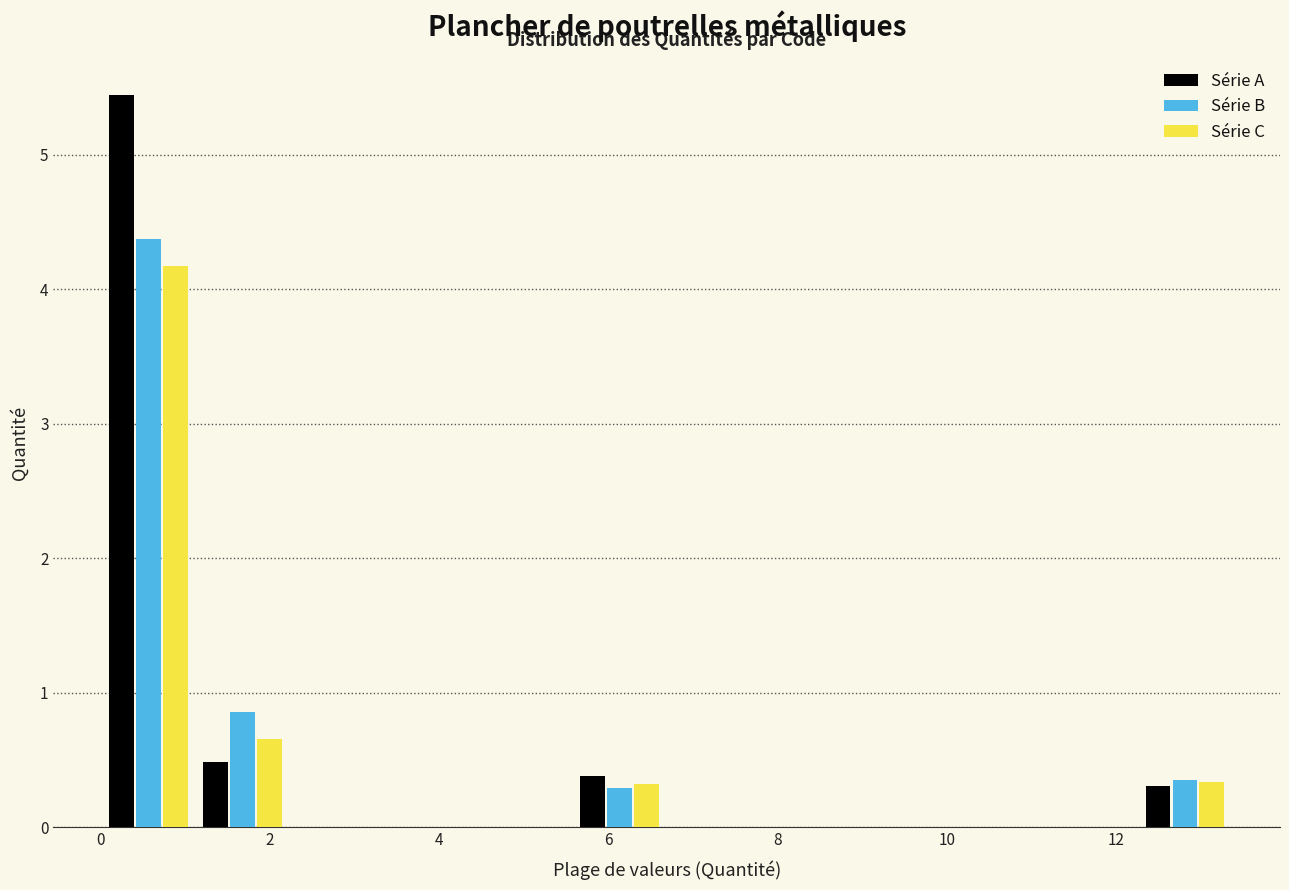

What is the height of the Série A bar covering 1.2 to 2.2 on the x-axis? Neither the bar edges nor the heights are printed on the chart, so give them approximately, as read against the axes.

0.5